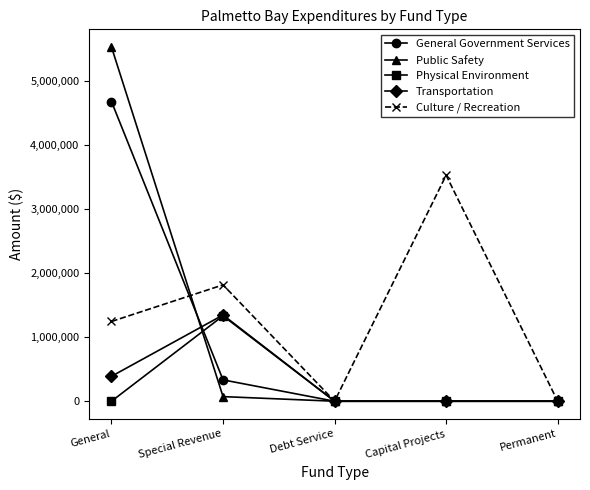

How many data points in Culture / Recreation are less than 1246420?

2